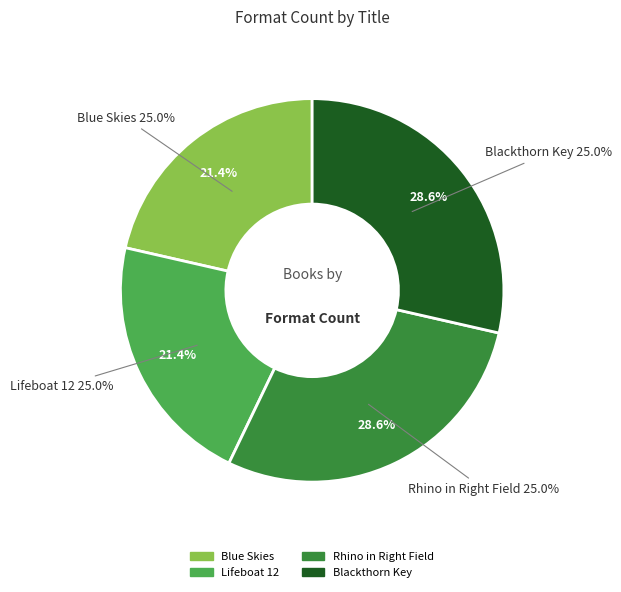

Which slice is the largest?

Rhino in Right Field